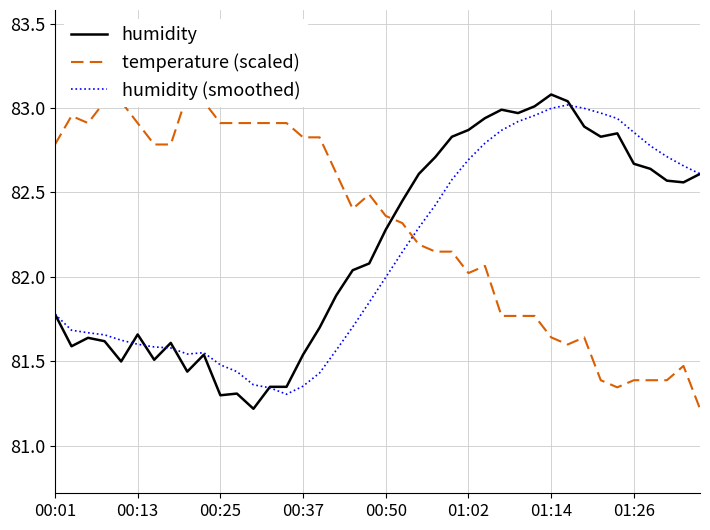

True or false: humidity has a value of 118.1 at 00:01.

False